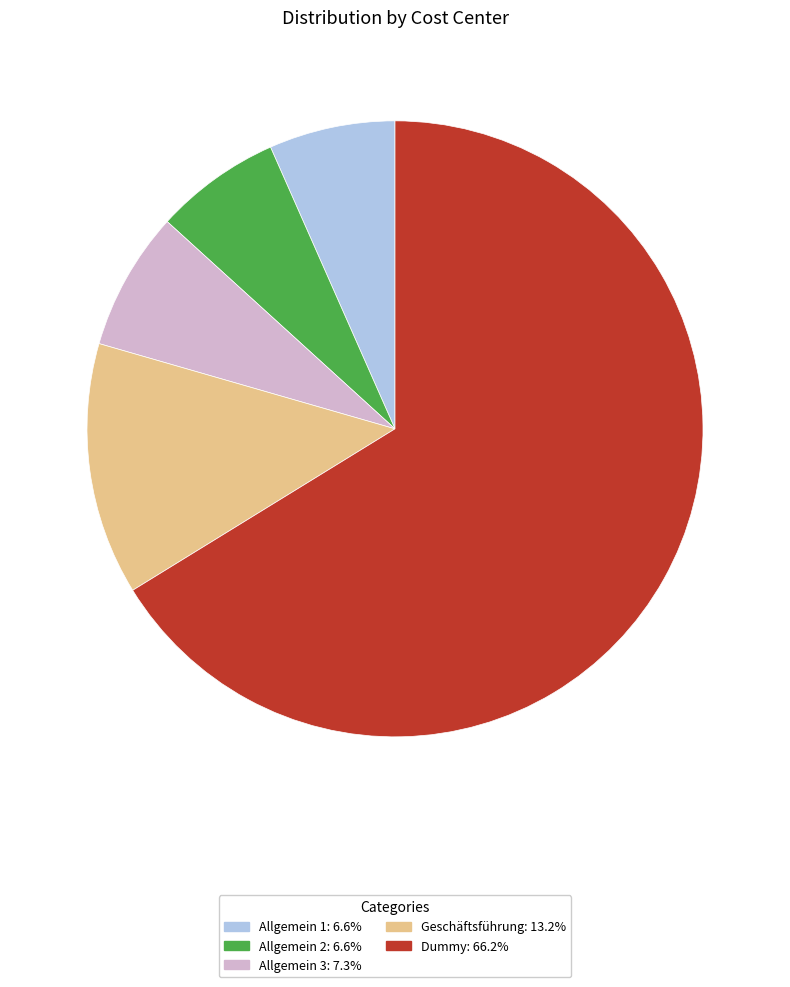

Which category has the biggest portion of the pie?

Dummy